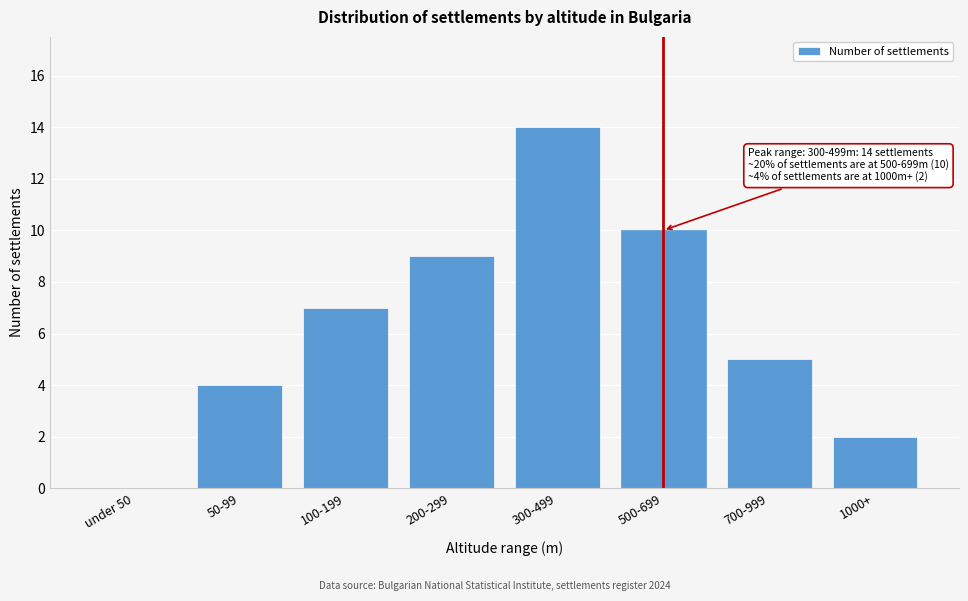

Reading left to right, what are all the values shown in this chart?

under 50=0	50-99=4	100-199=7	200-299=9	300-499=14	500-699=10	700-999=5	1000+=2